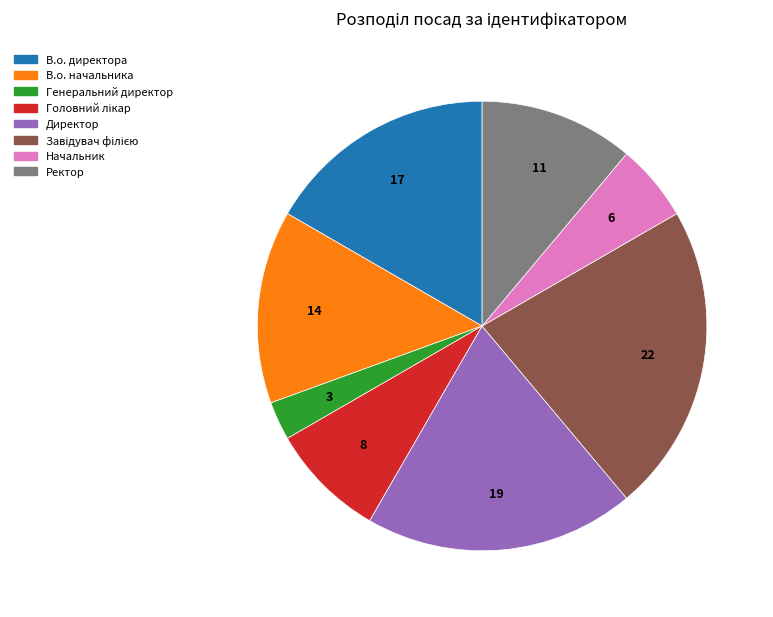

Is the sum of Начальник and Генеральний директор greater than half?

No